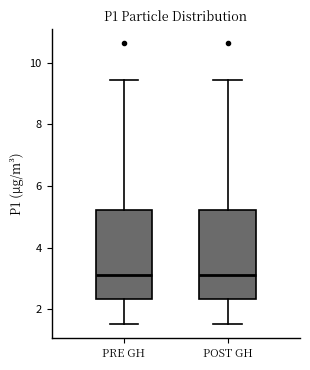

Where does the lower whisker of the box for POST GH end on the y-axis? The values are not printed on the chart, so give them approximately, as read against the axis.

1.6